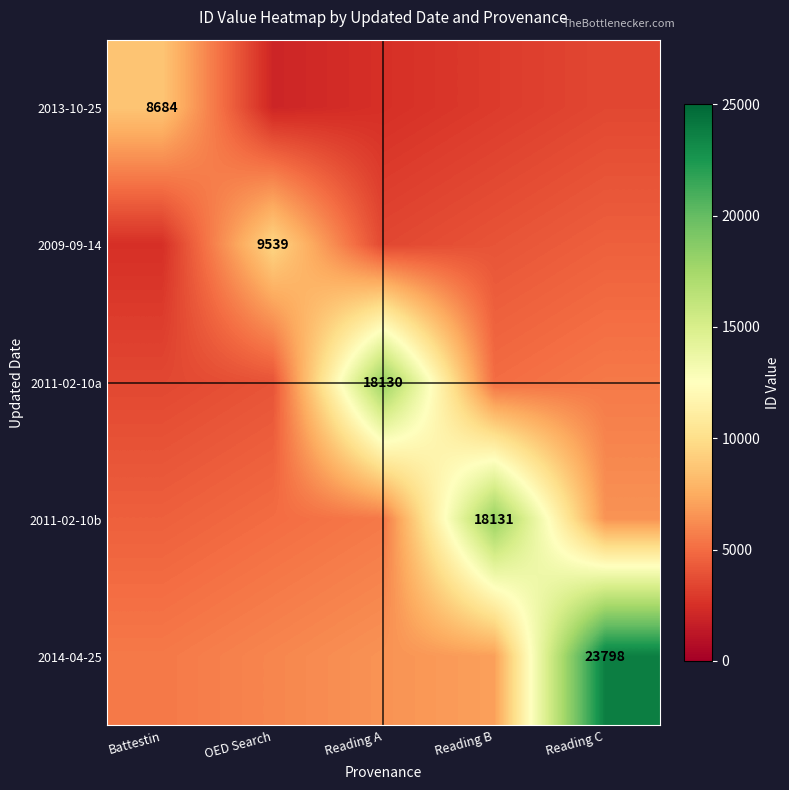

Is it true that 2014-04-25 equals 33242 at Reading C?

False